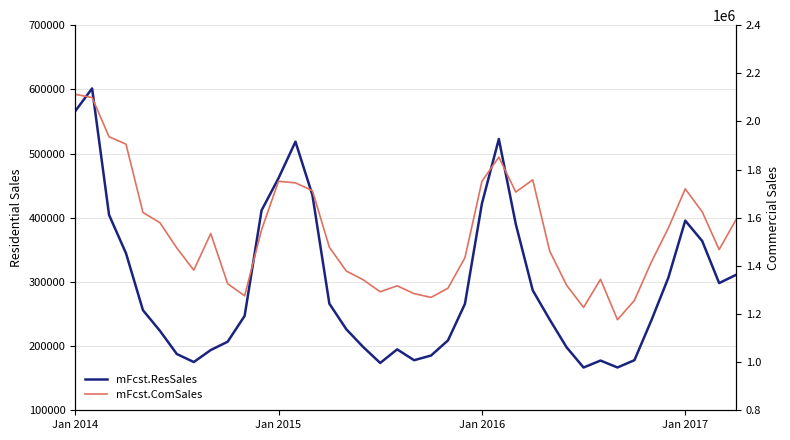

At which label is mFcst.ComSales closest to 1644460?

37